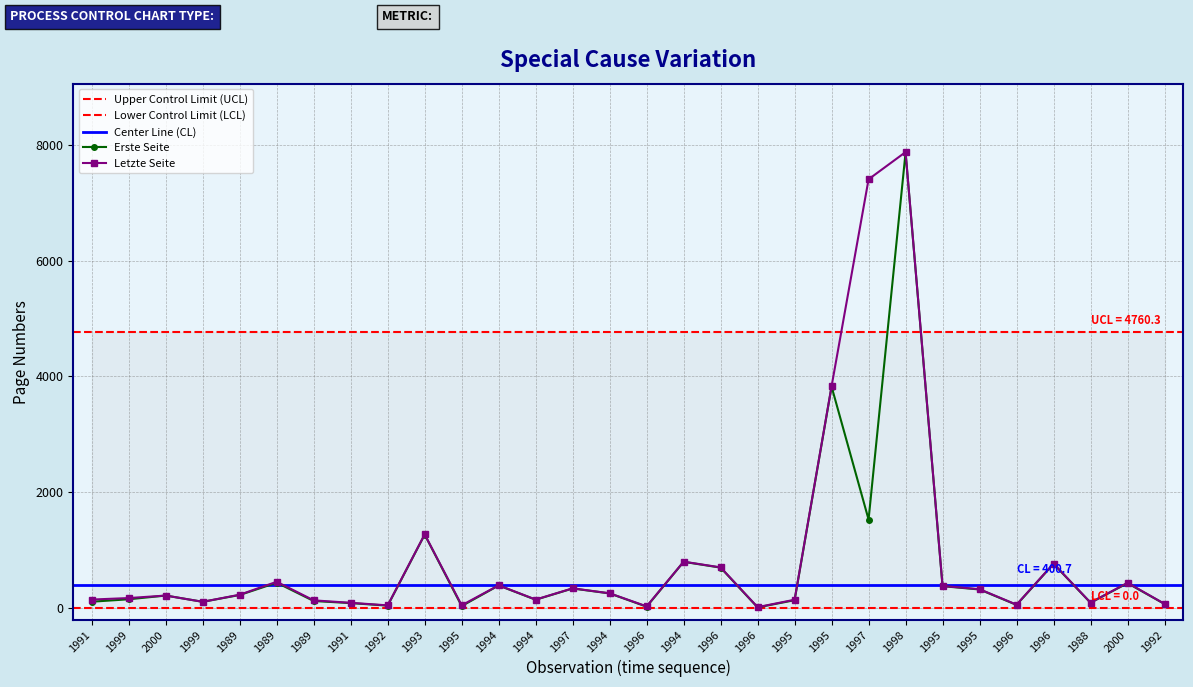

Which series has the widest spread of values?

Letzte Seite